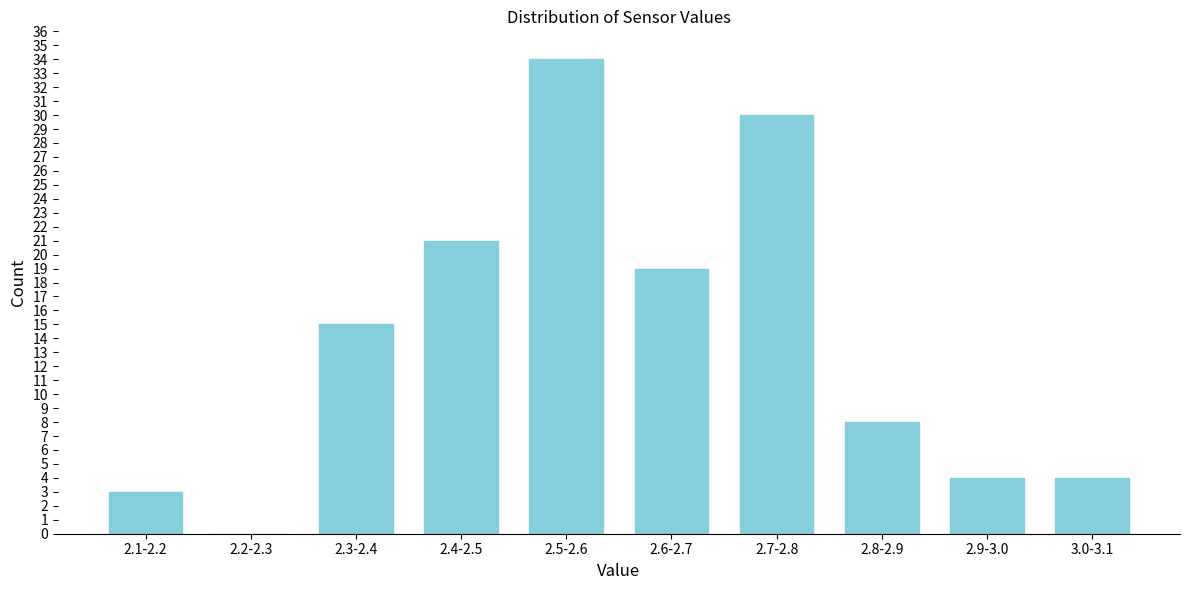

Reading right to left, transcribe all the data shown in this chart.

3.0-3.1=4	2.9-3.0=4	2.8-2.9=8	2.7-2.8=30	2.6-2.7=19	2.5-2.6=34	2.4-2.5=21	2.3-2.4=15	2.2-2.3=0	2.1-2.2=3